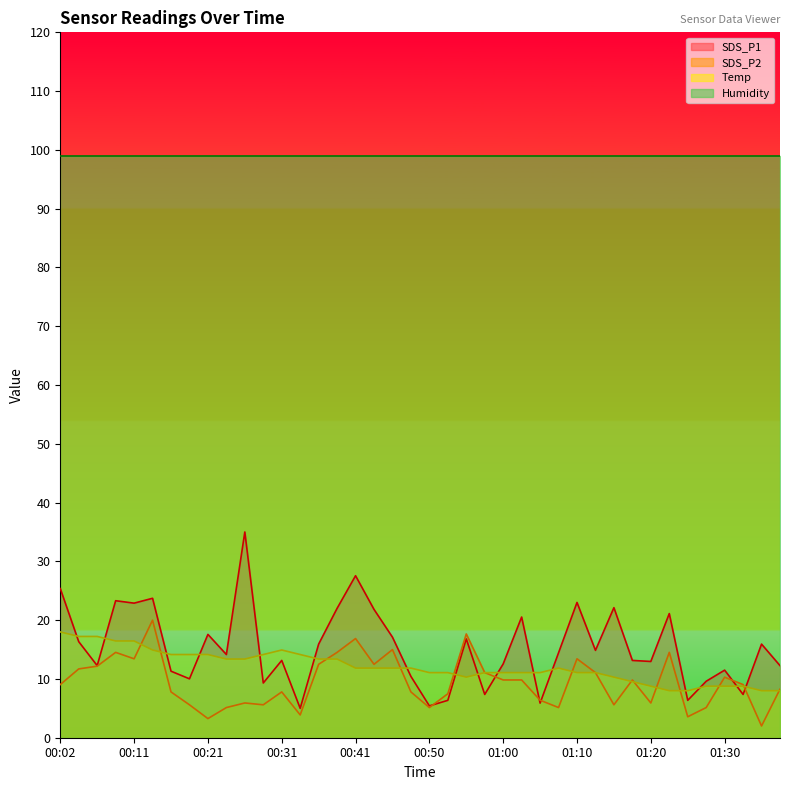

At which label does Temp first exceed 11?

00:02